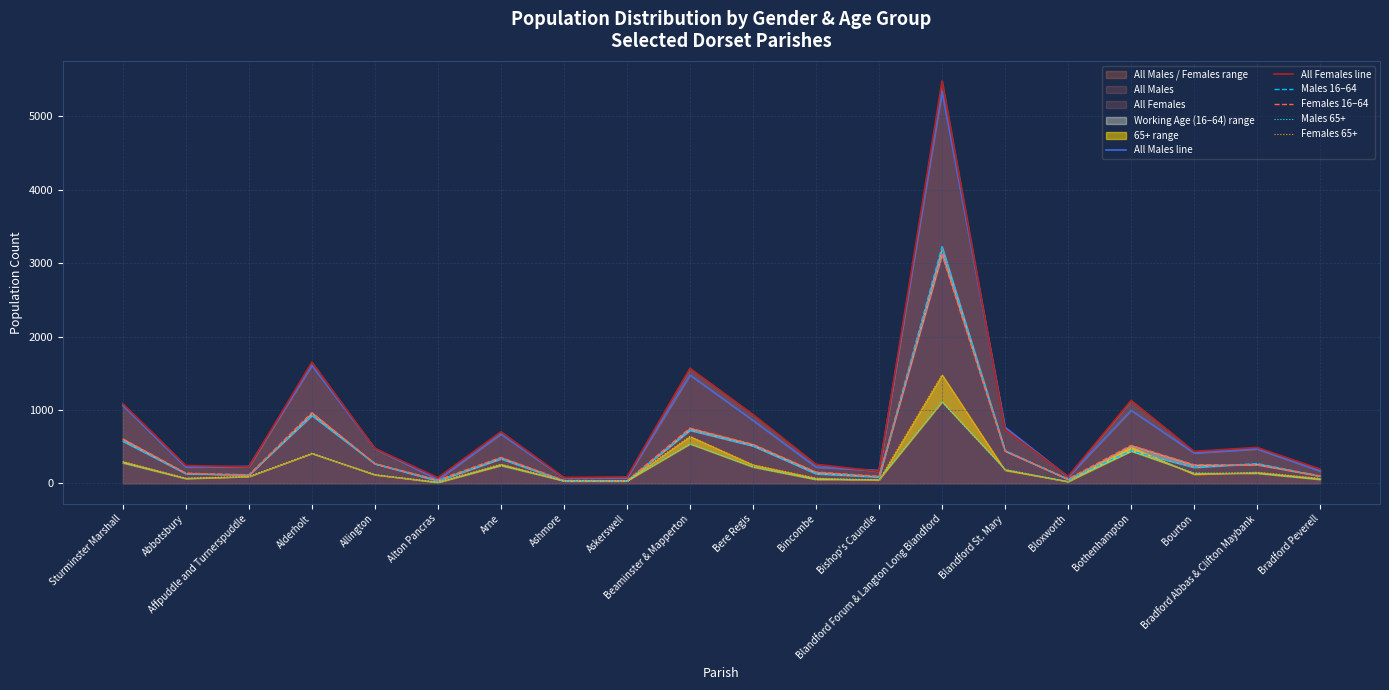

Count the number of data series in this chart.

6